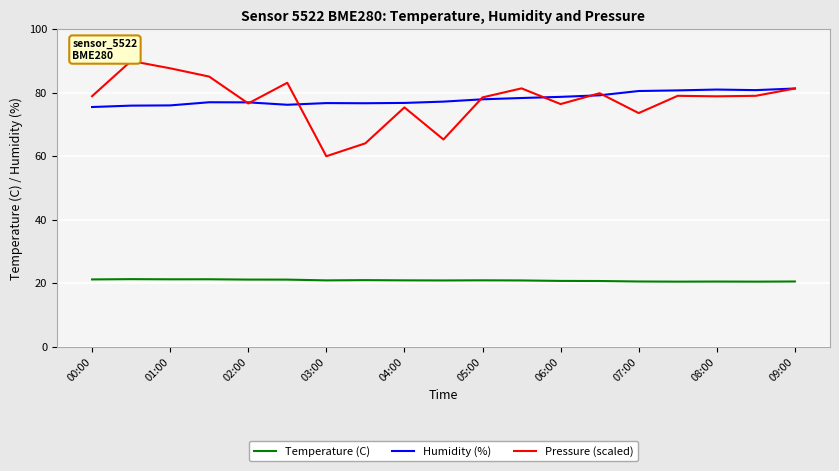

True or false: Humidity (%) and Temperature (C) intersect in this chart.

False